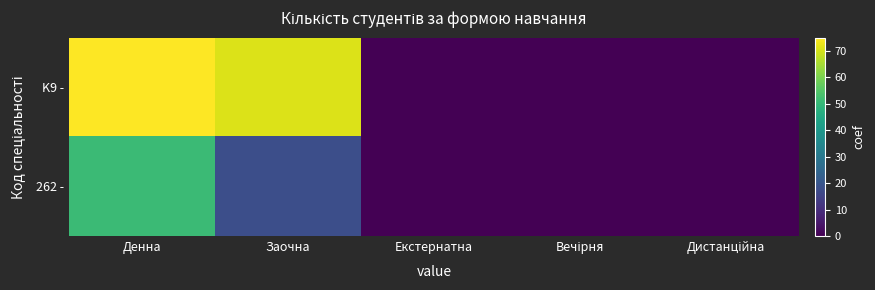

At how many categories does at least one series exceed 18?

2